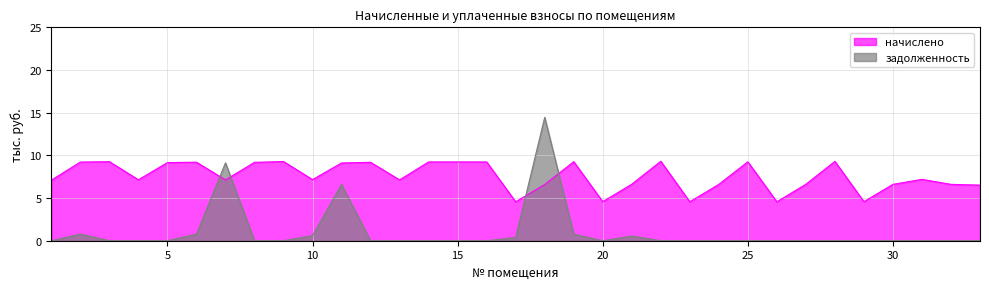

Which category has the lowest value in the задолженность series?

1